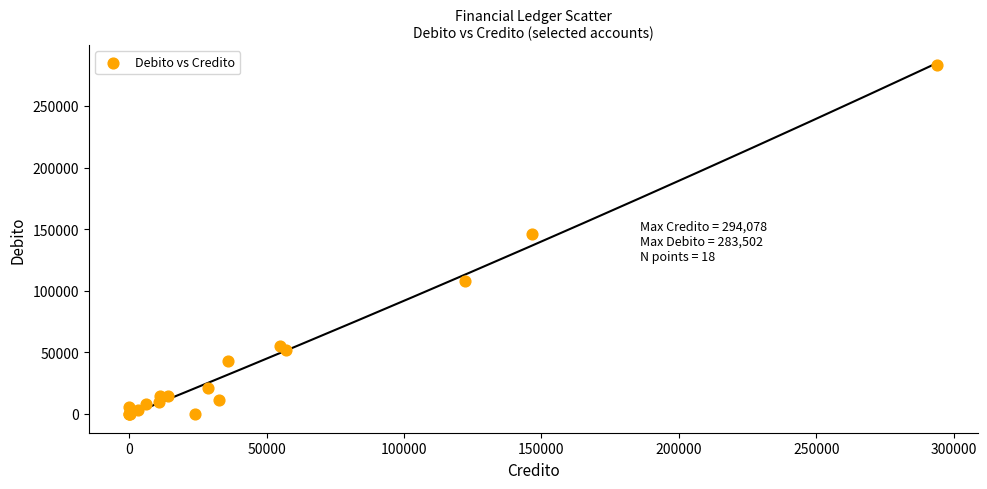

What Y value in the scatter plot is closest to 141751?

146393.4